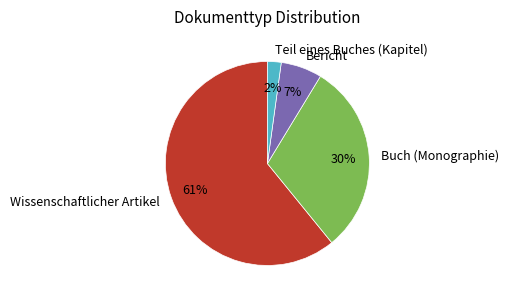

To the nearest percent, what is the average slice percentage?

25%